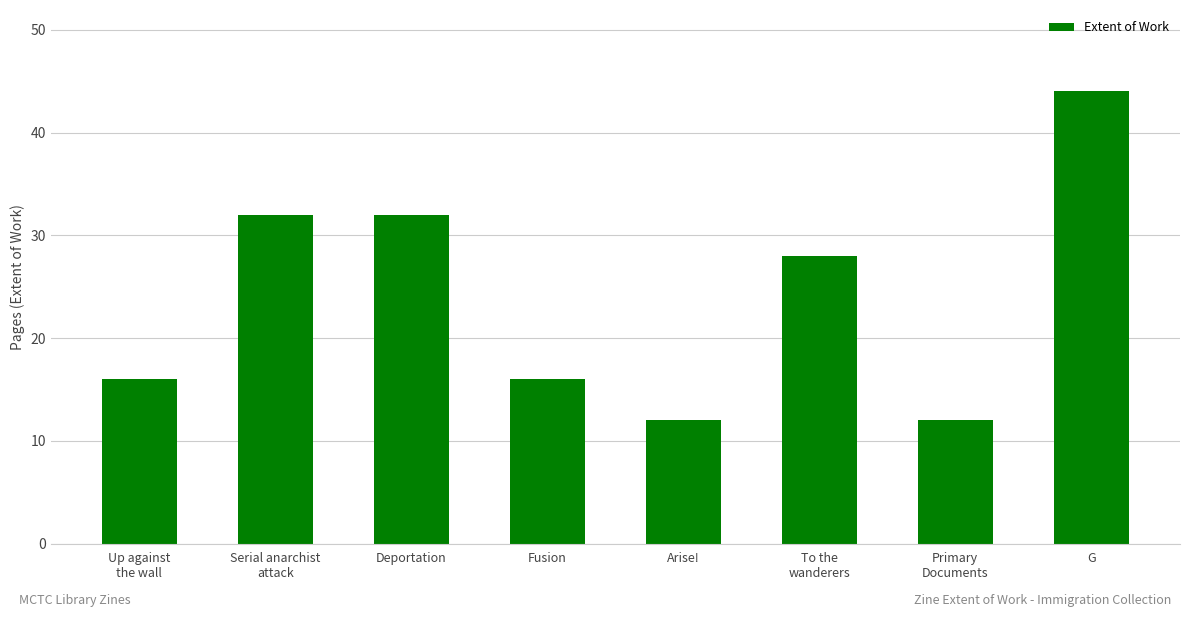

What is the maximum value shown in the chart?

44